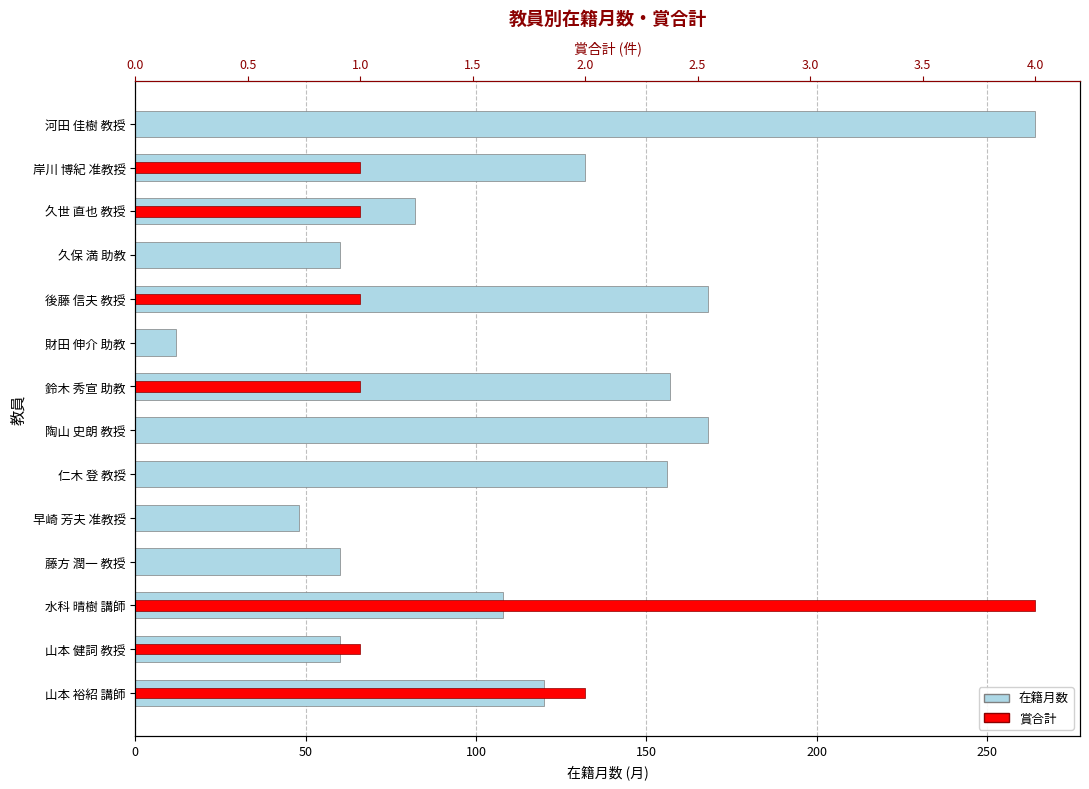

Are the bars grouped side by side (vs. stacked)?

Yes